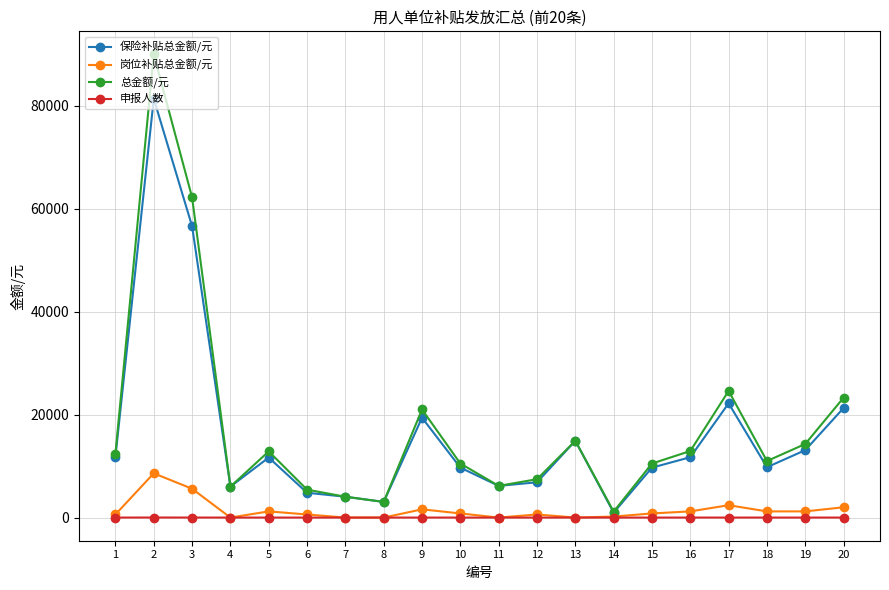

In 总金额/元, how many points are lower than both neighbors (excluding endpoints)?

5